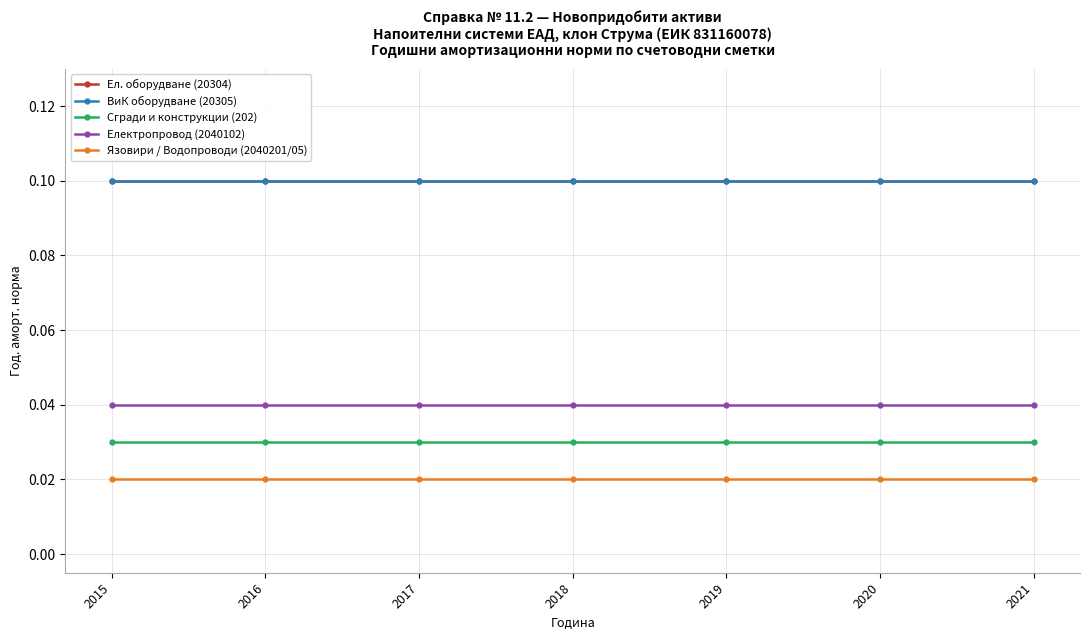

Reading left to right, extract all data points from this chart.

Ел. оборудване (20304): 0.1	0.1	0.1	0.1	0.1	0.1	0.1
ВиК оборудване (20305): 0.1	0.1	0.1	0.1	0.1	0.1	0.1
Сгради и конструкции (202): 0.0	0.0	0.0	0.0	0.0	0.0	0.0
Електропровод (2040102): 0.0	0.0	0.0	0.0	0.0	0.0	0.0
Язовири / Водопроводи (2040201/05): 0.0	0.0	0.0	0.0	0.0	0.0	0.0